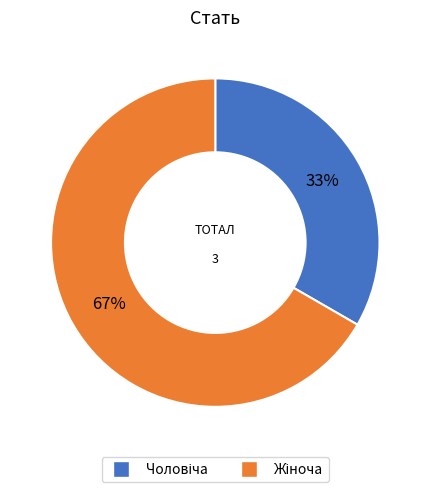

To the nearest percent, what is the average slice percentage?

50%